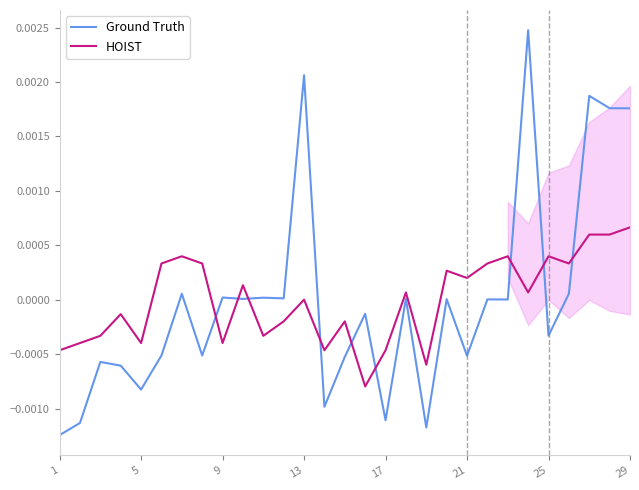

What are all the series names shown in the legend?

Ground Truth, HOIST